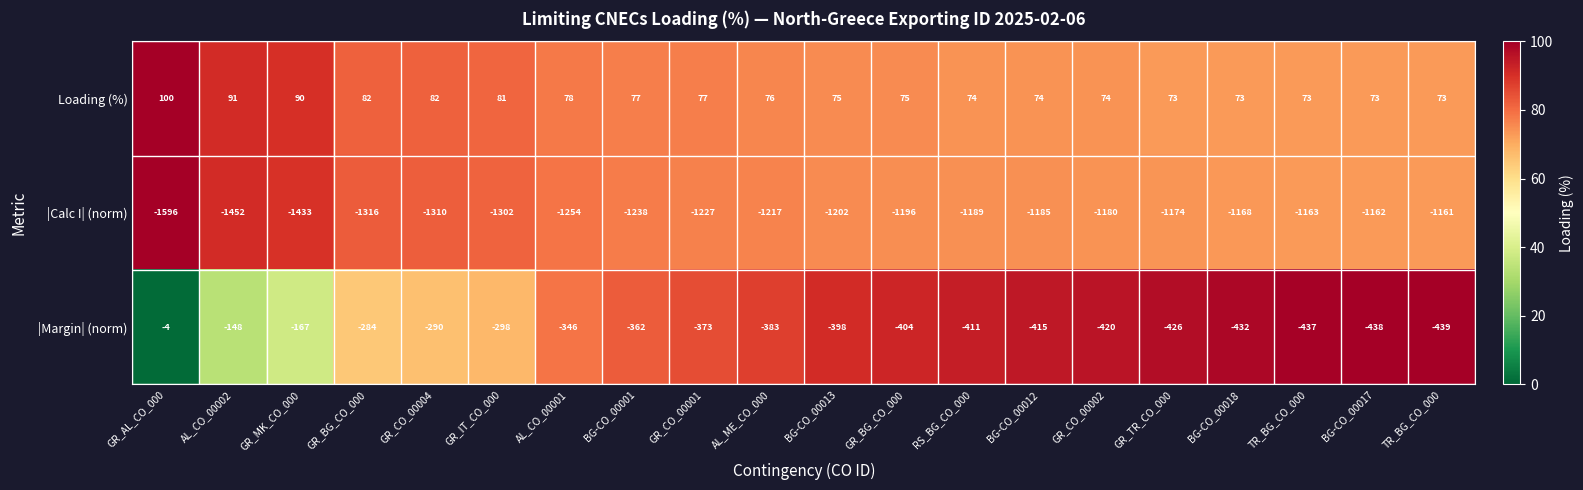

Count the number of categories in the chart.

20